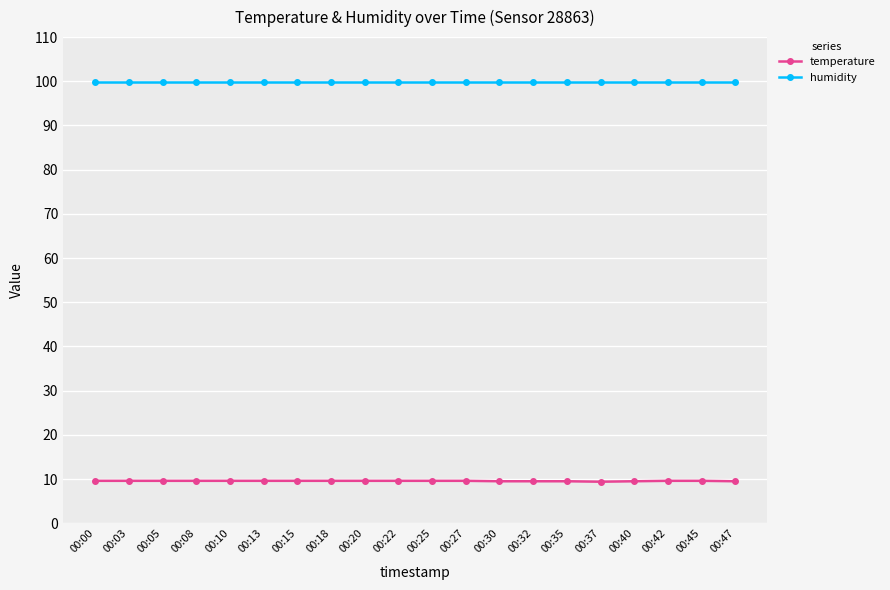

True or false: humidity and temperature cross at least once.

False